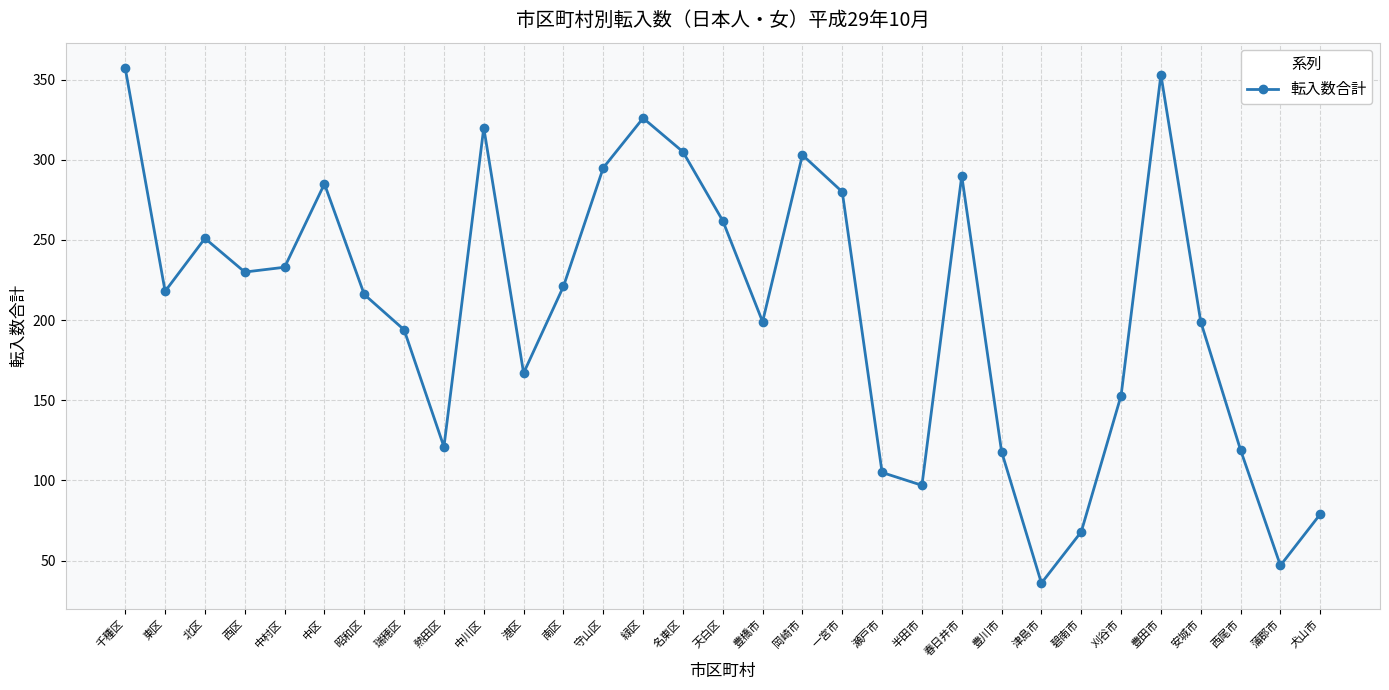

Between 半田市 and 蒲郡市, which is larger?

半田市